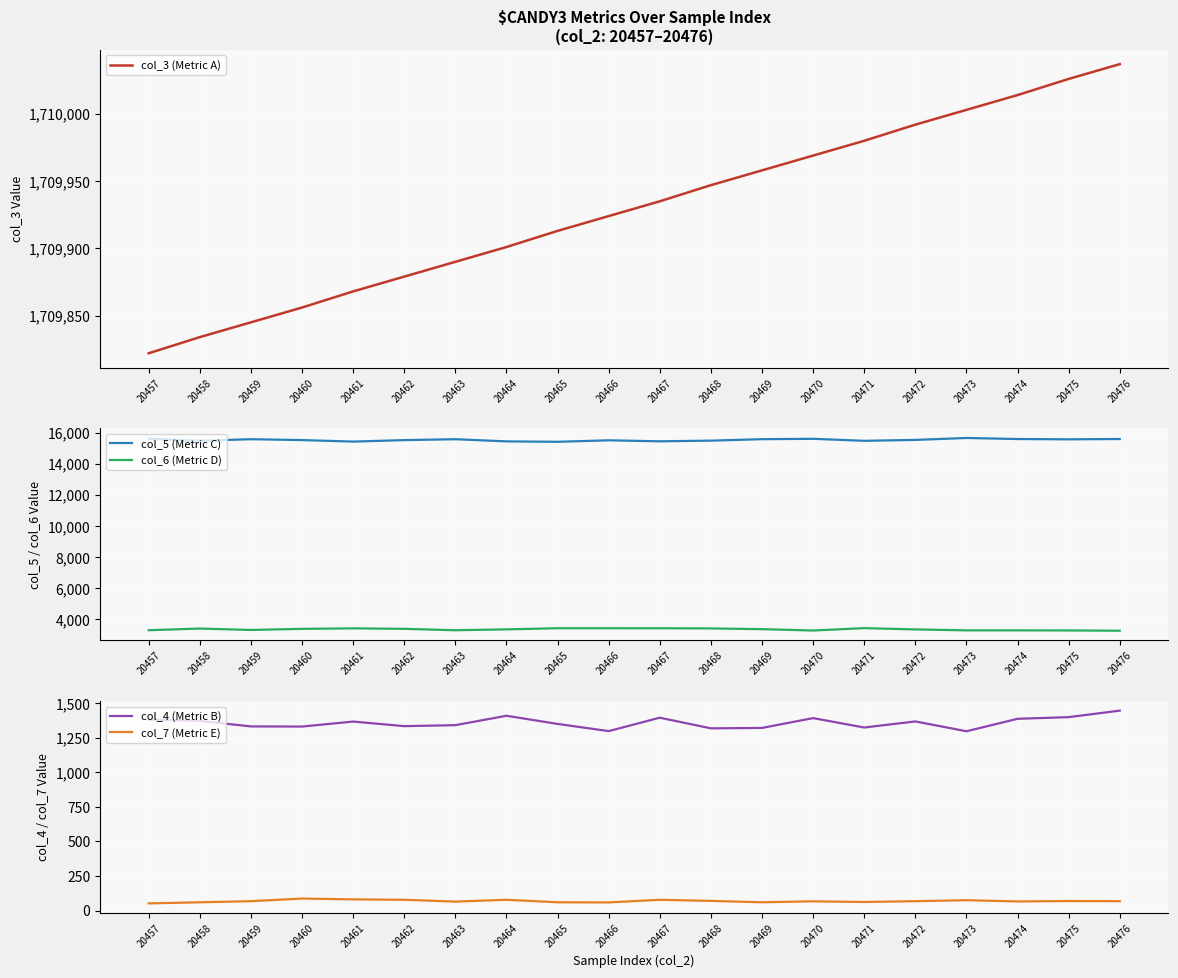

The col_7 (Metric E) series shows 78 at 20462. True or false?

True